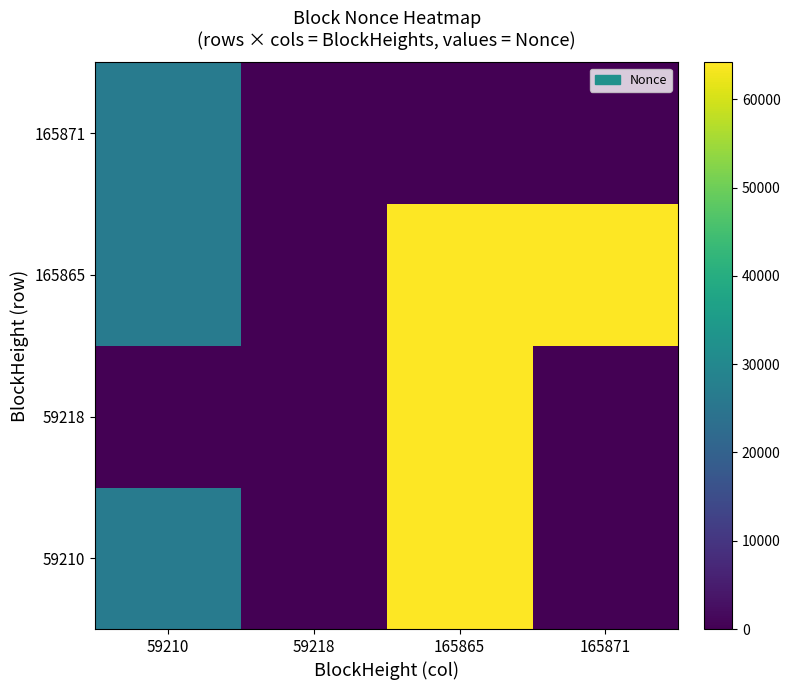

At which category is the sum across all series the highest?

165865